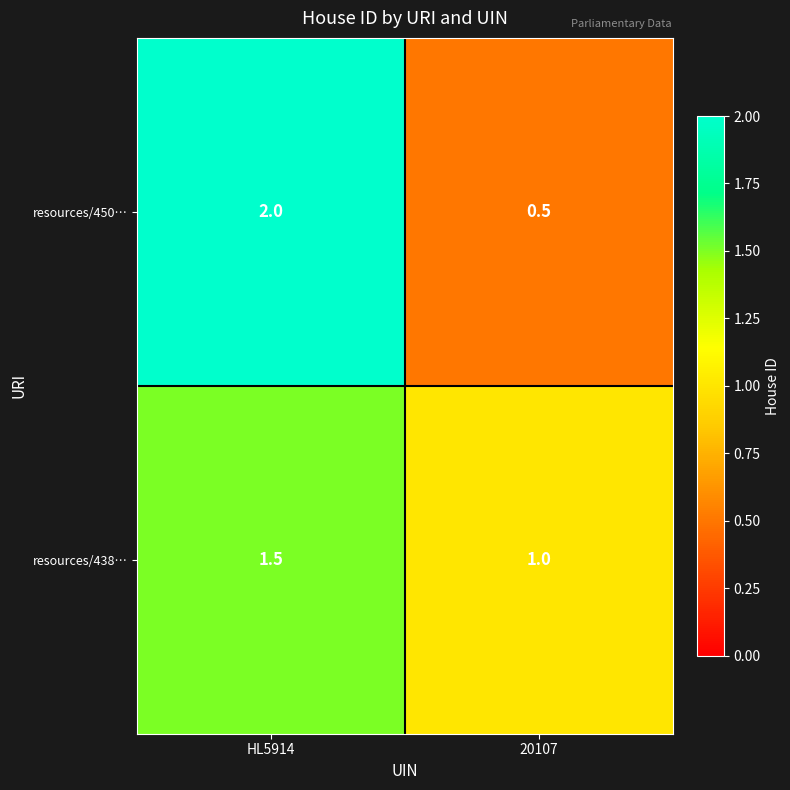

How many data points does each series have?

2